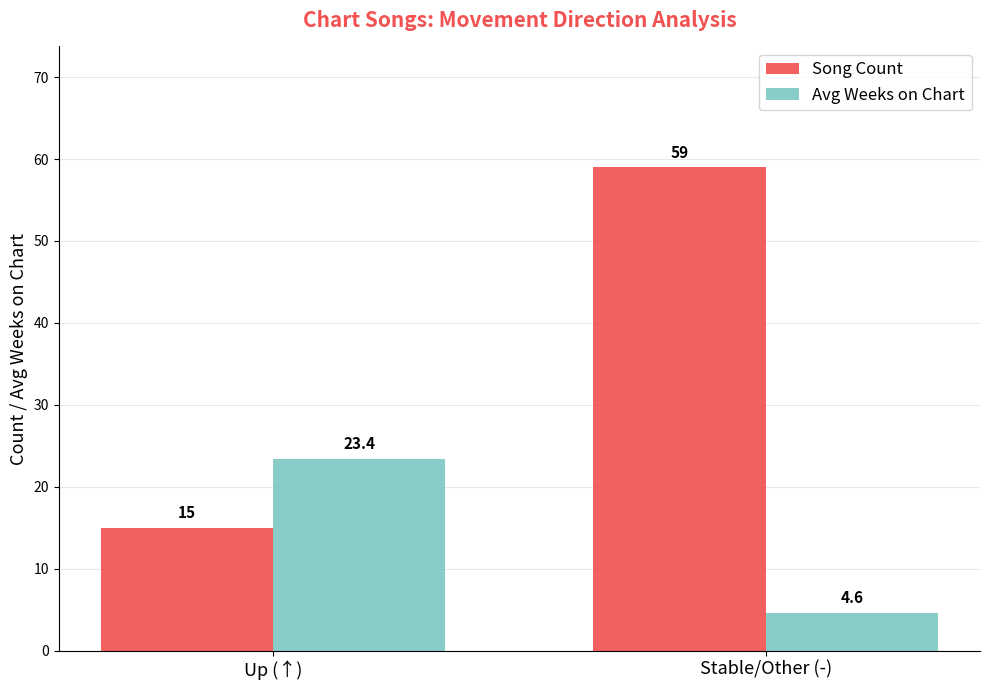

What value does the Avg Weeks on Chart series have at Up (↑)?

23.4